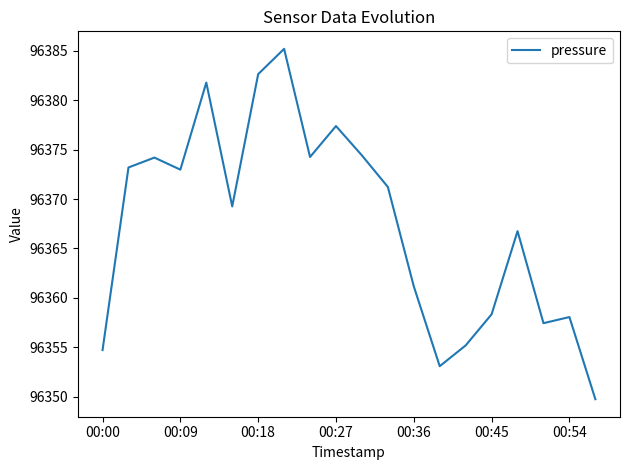

What is the greatest value displayed?

96385.2